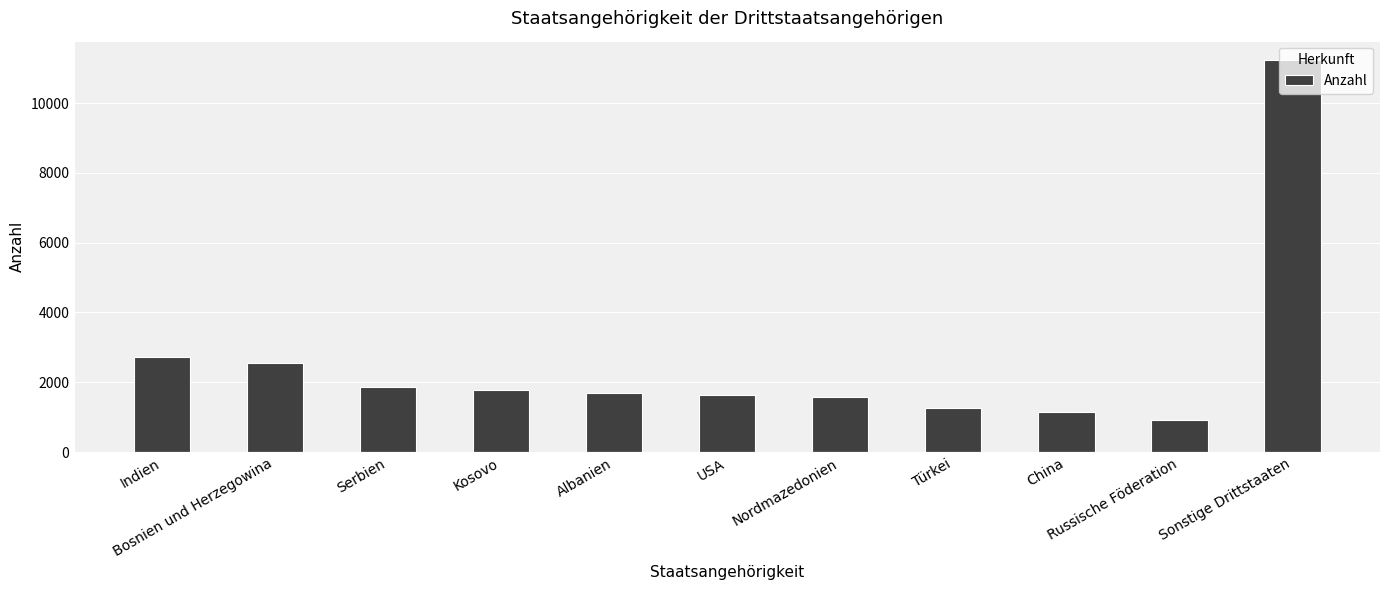

How many bars are there in total?

11